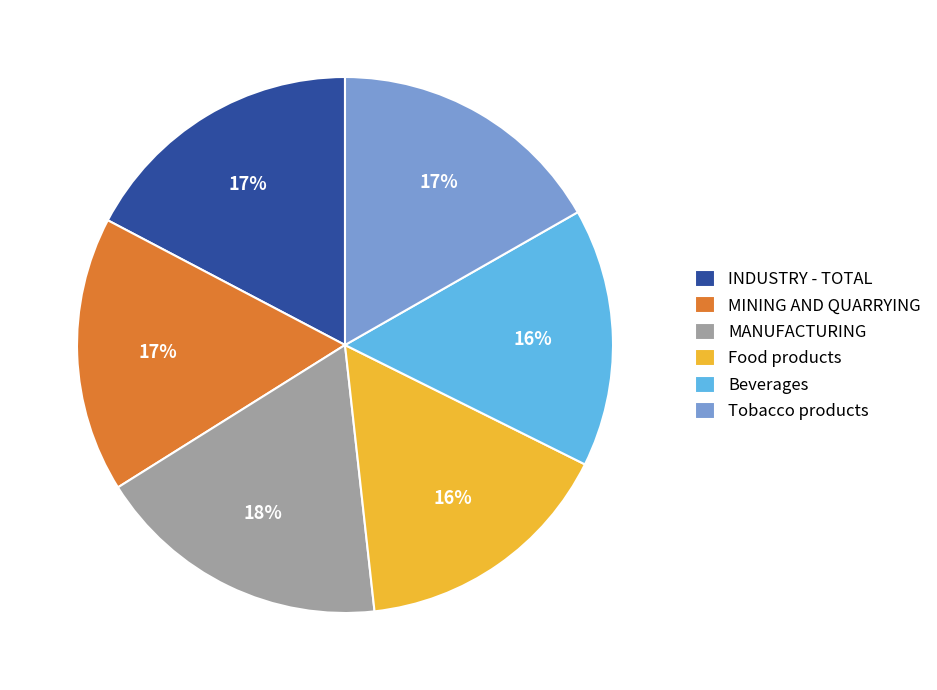

How many segments does this pie chart have?

6